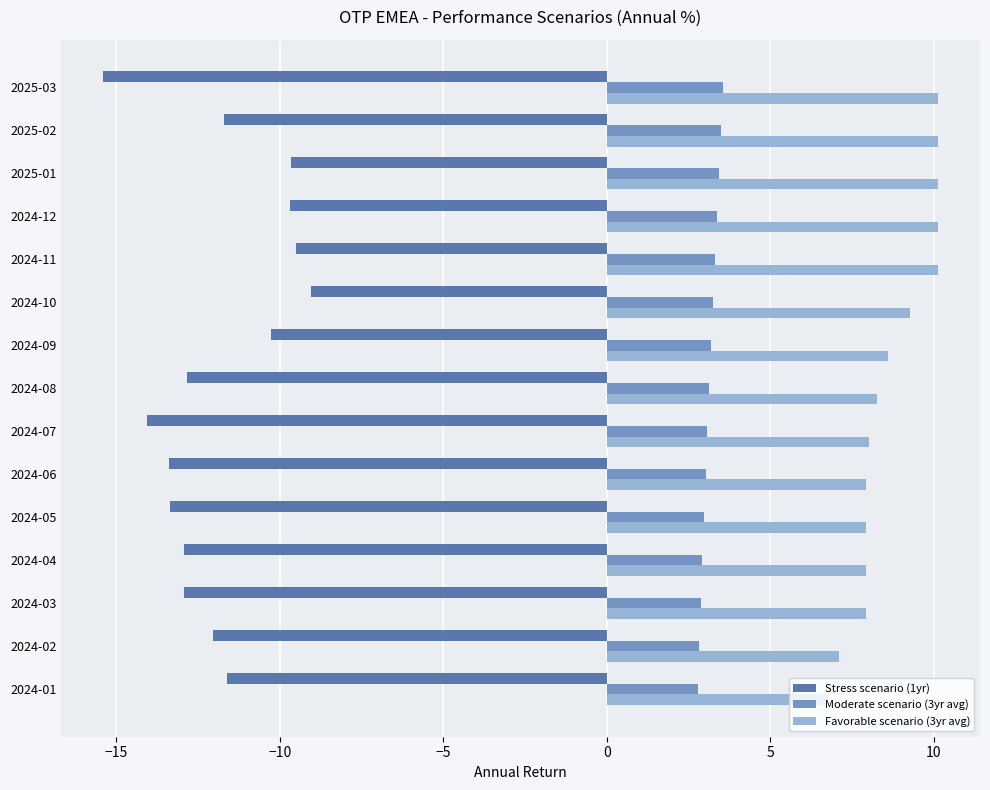

What is the average value of the Favorable scenario (3yr avg) series?

8.7